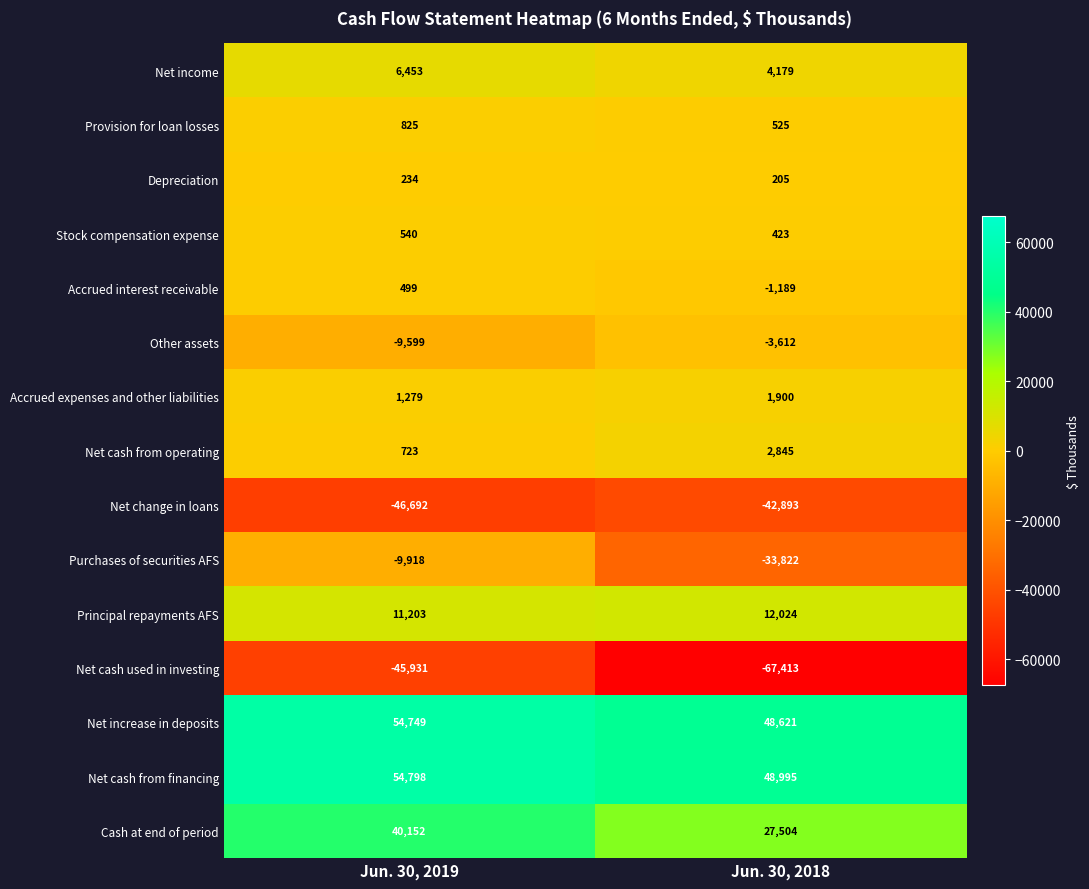

Between Jun. 30, 2019 and Jun. 30, 2018, which series saw the biggest shift?

Purchases of securities AFS